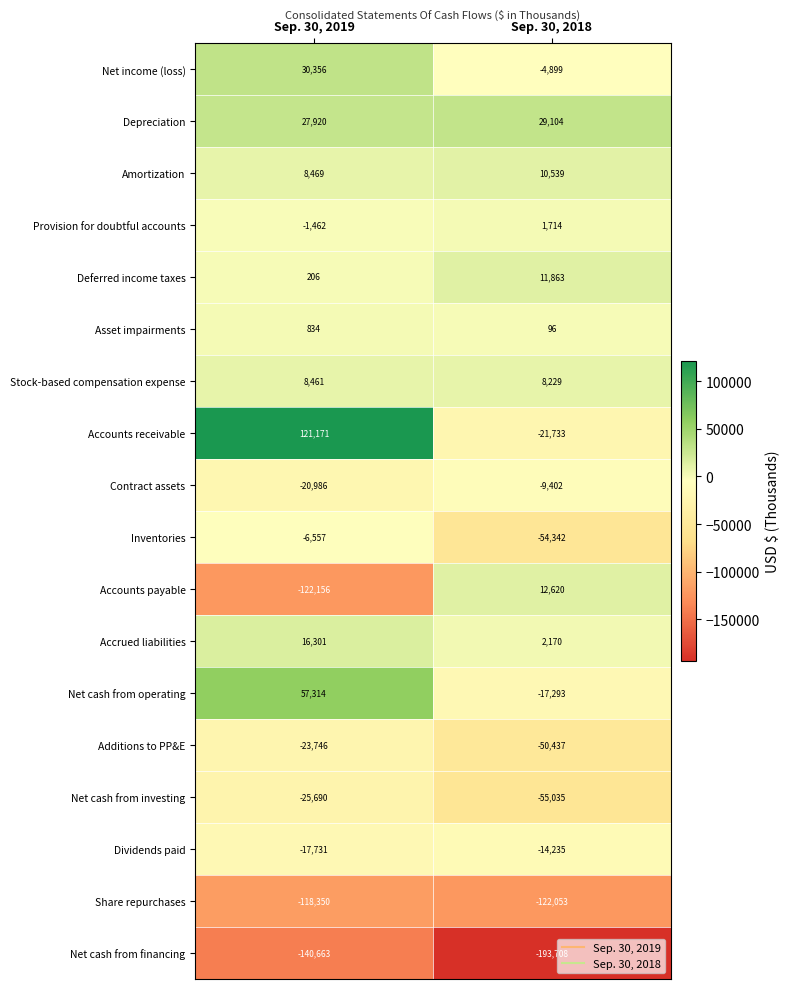

What is the difference between the maximum and minimum values in the Net cash from financing series?

53045